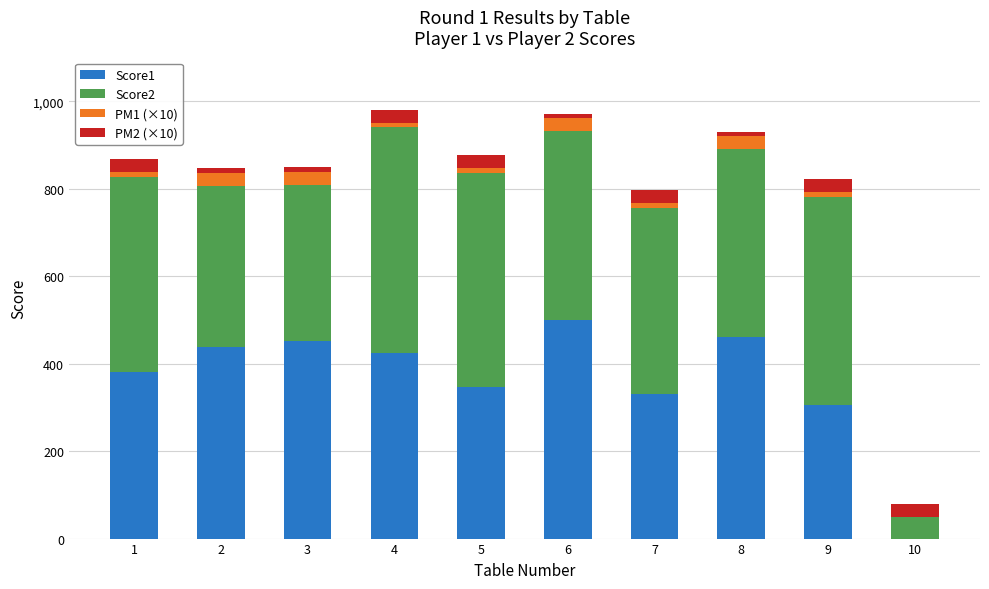

At how many categories does at least one series exceed 28?

10